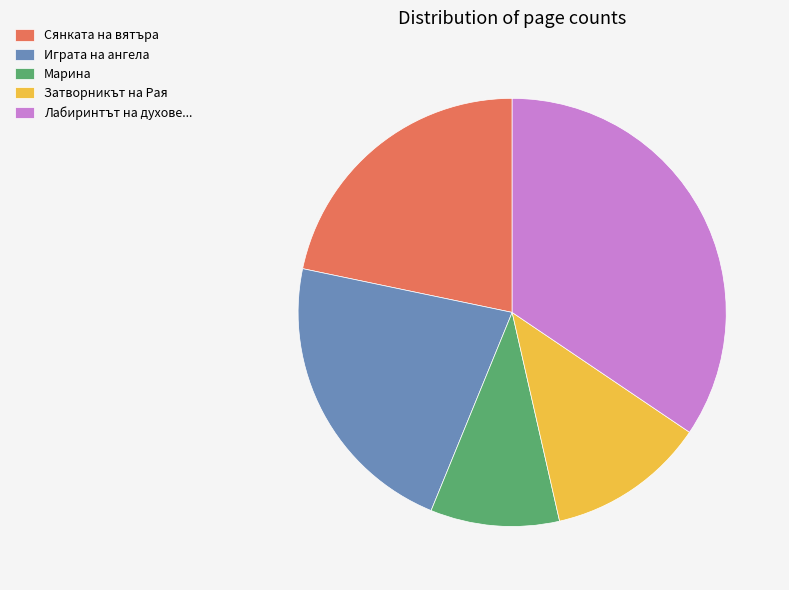

Which has a higher value, Затворникът на Рая or Сянката на вятъра?

Сянката на вятъра